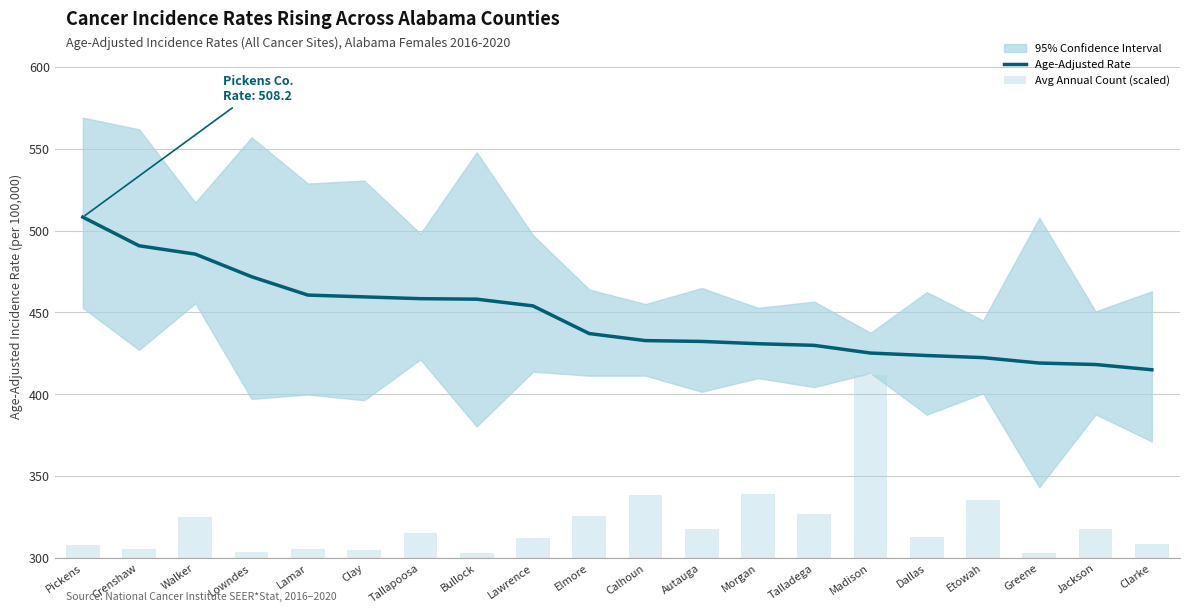

What is the label of the 7th bar from the left?

Tallapoosa